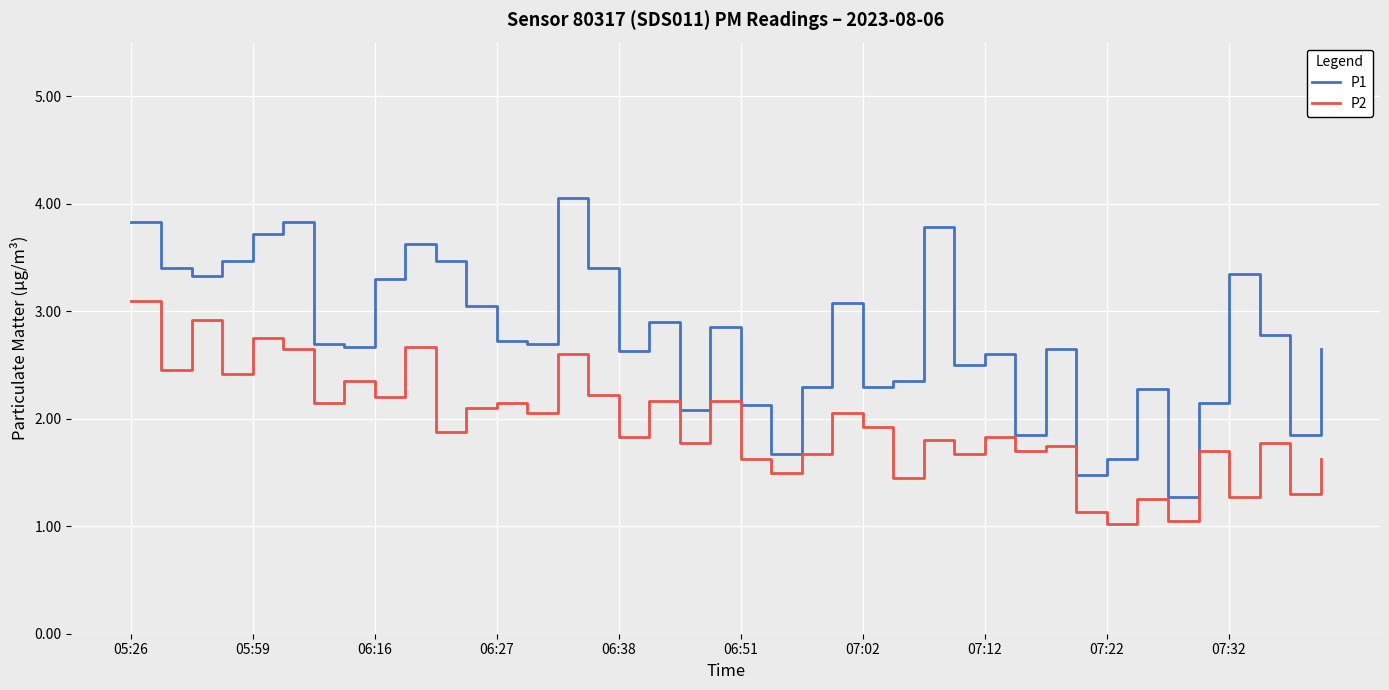

How many interior local peaks does the P1 series have?

11